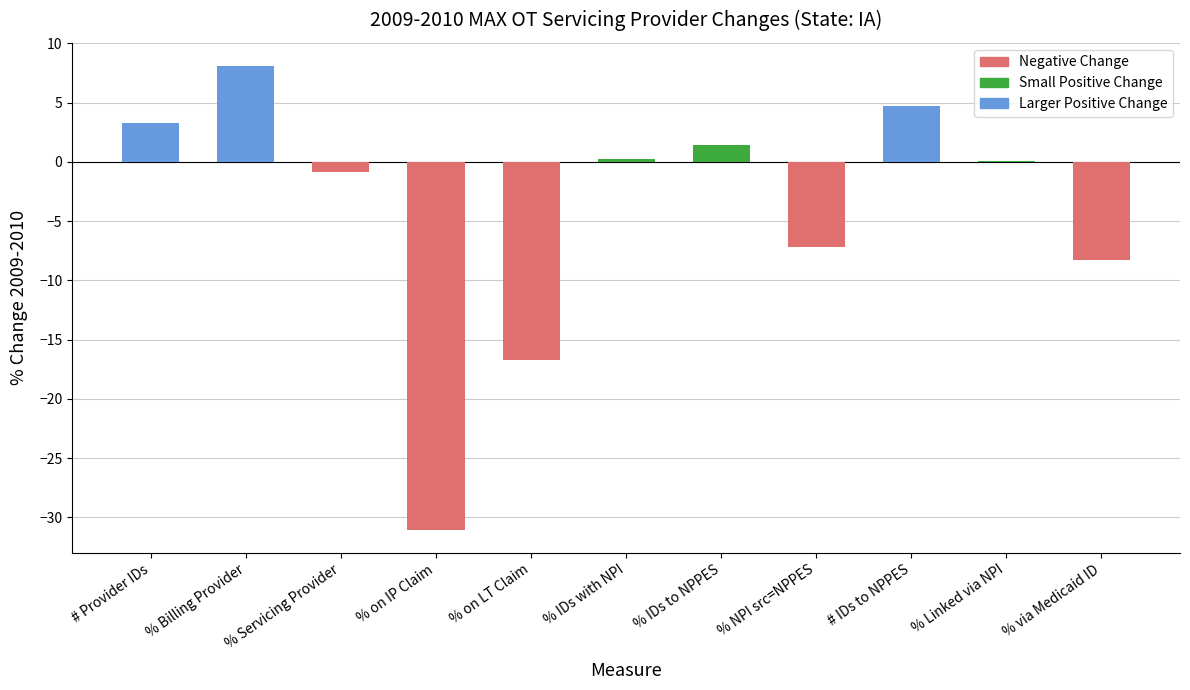

What is the sum of all values?

-46.2